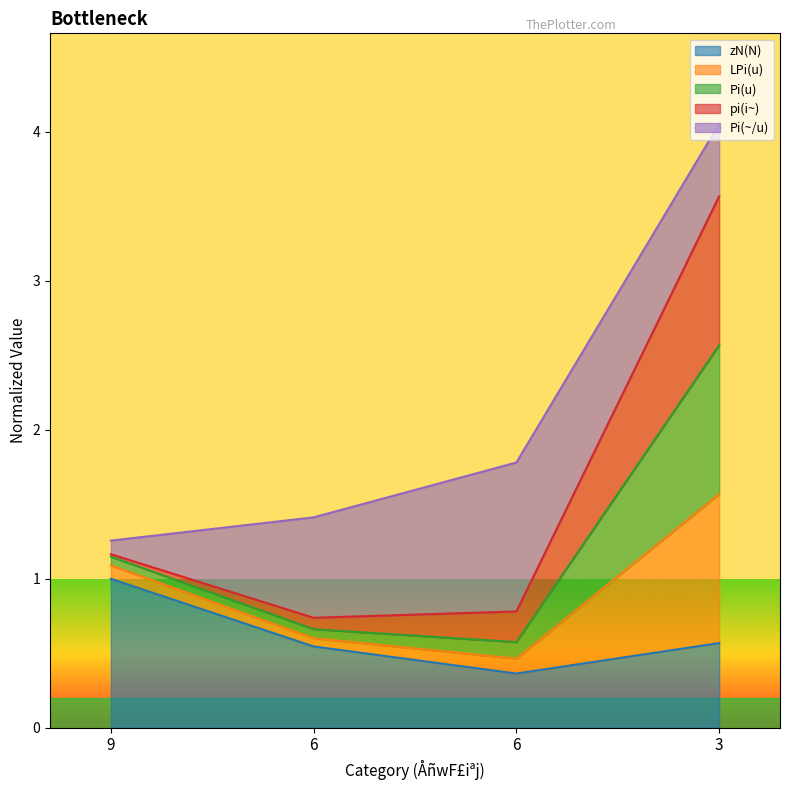

The Pi(u) series shows 6.7 at 3. True or false?

False